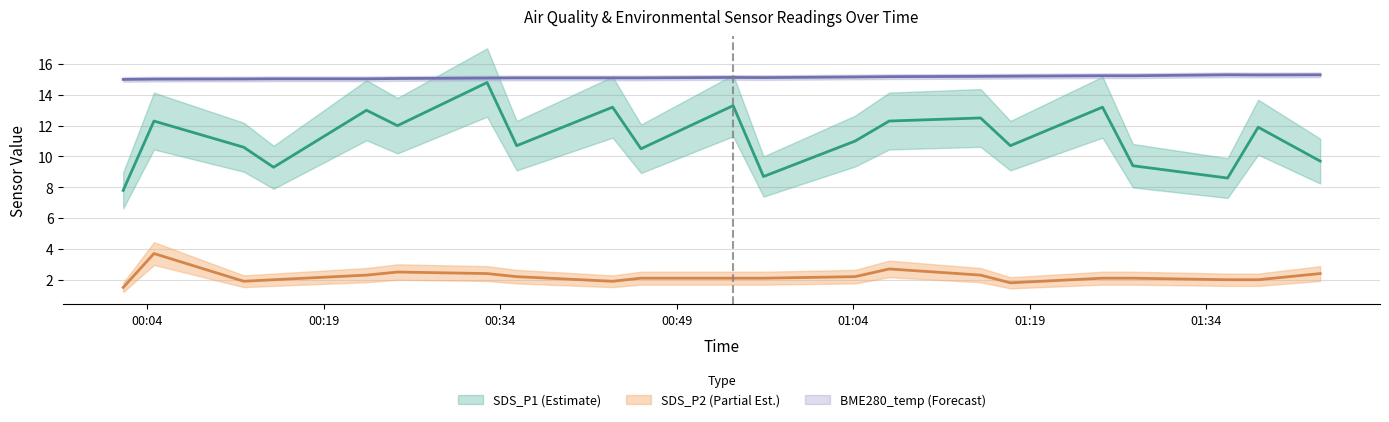

Which series has the widest spread of values?

SDS_P1